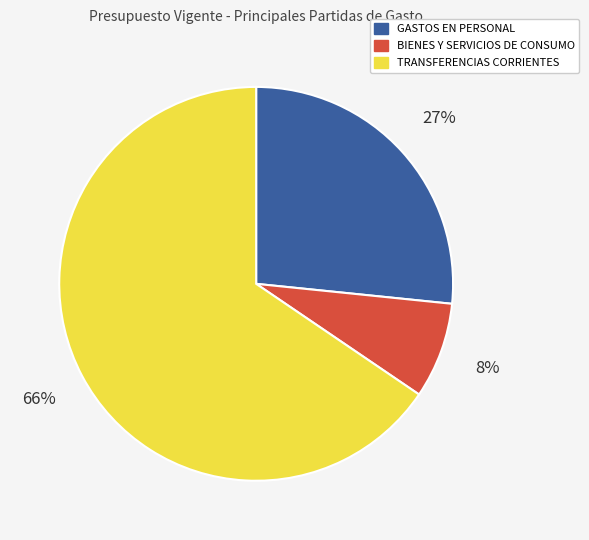

Count the number of slices in the pie.

3